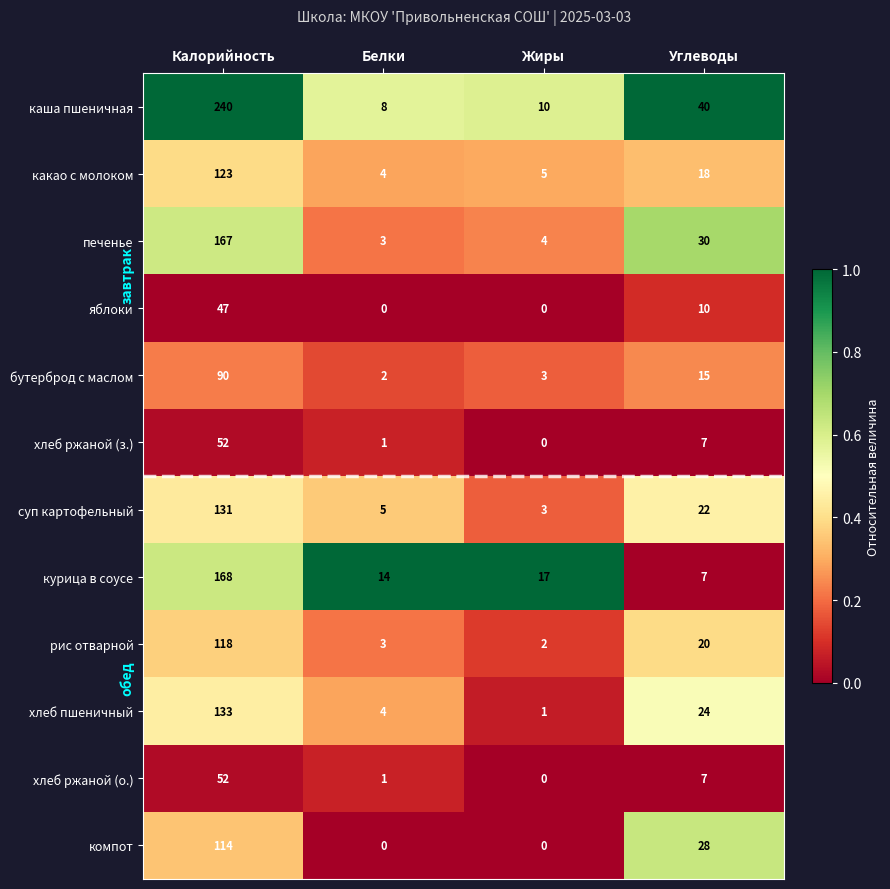

Is it true that рис отварной equals 3 at Белки?

True